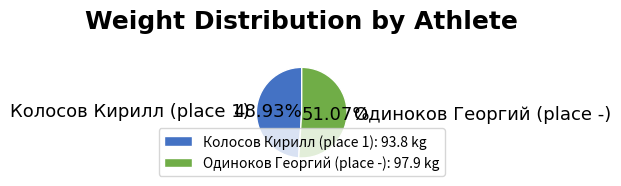

Which category has the biggest portion of the pie?

Одиноков Георгий (place -)